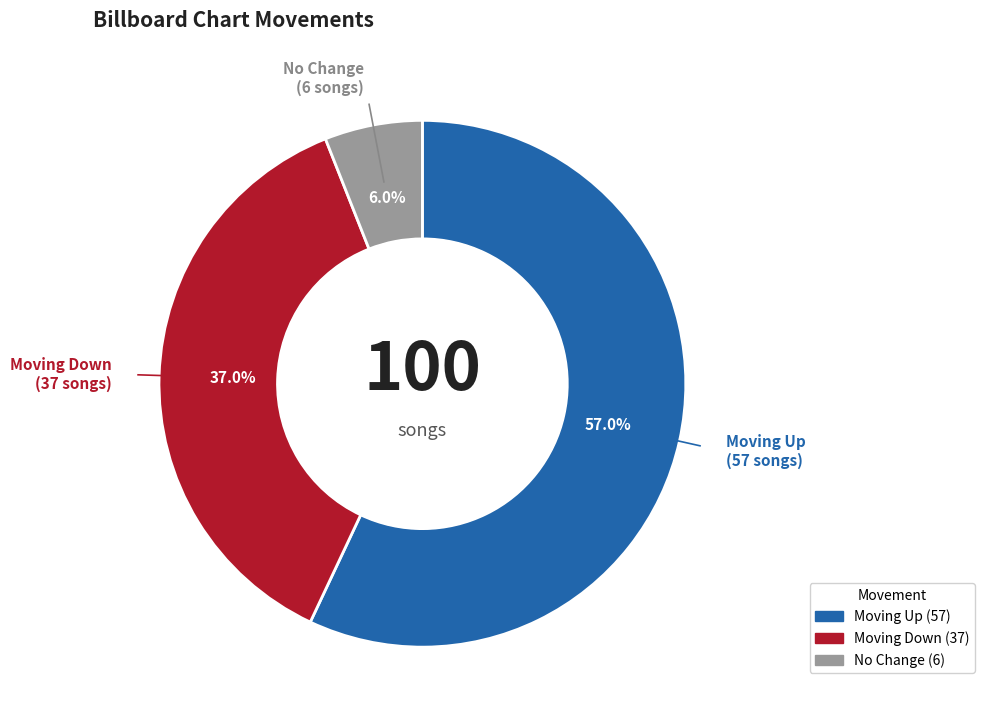

Count the number of slices in the pie.

3